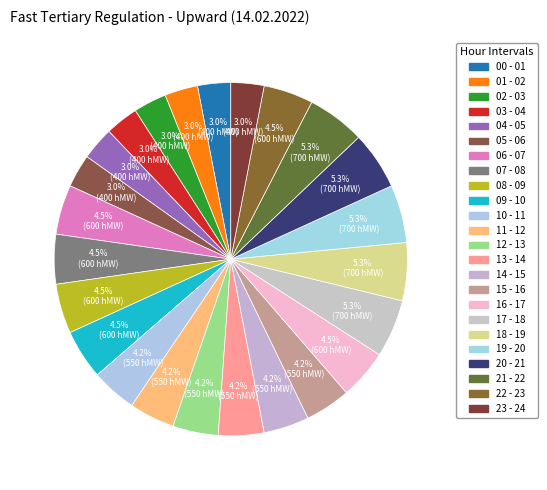

Is the sum of 00 - 01 and 13 - 14 greater than half?

No